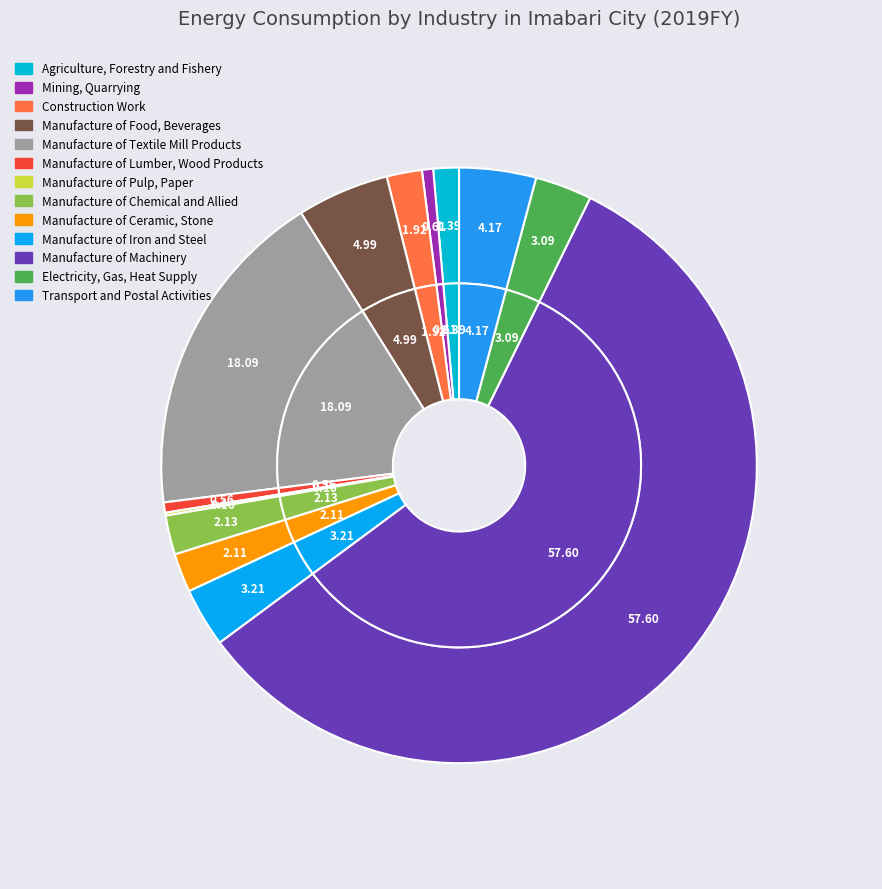

Which has a higher value, Construction Work or Manufacture of Pulp, Paper?

Construction Work